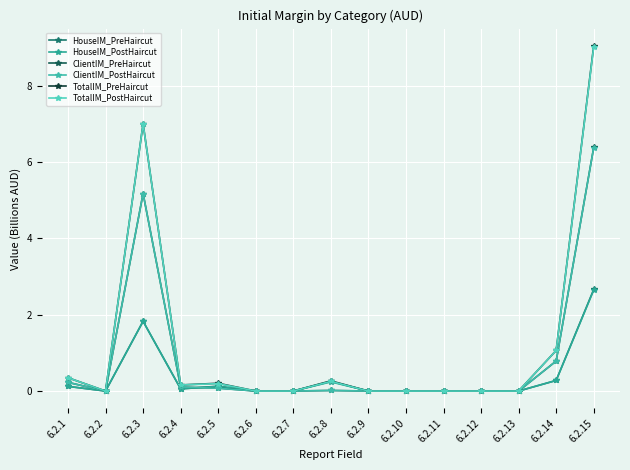

True or false: HouseIM_PreHaircut and TotalIM_PostHaircut intersect in this chart.

False